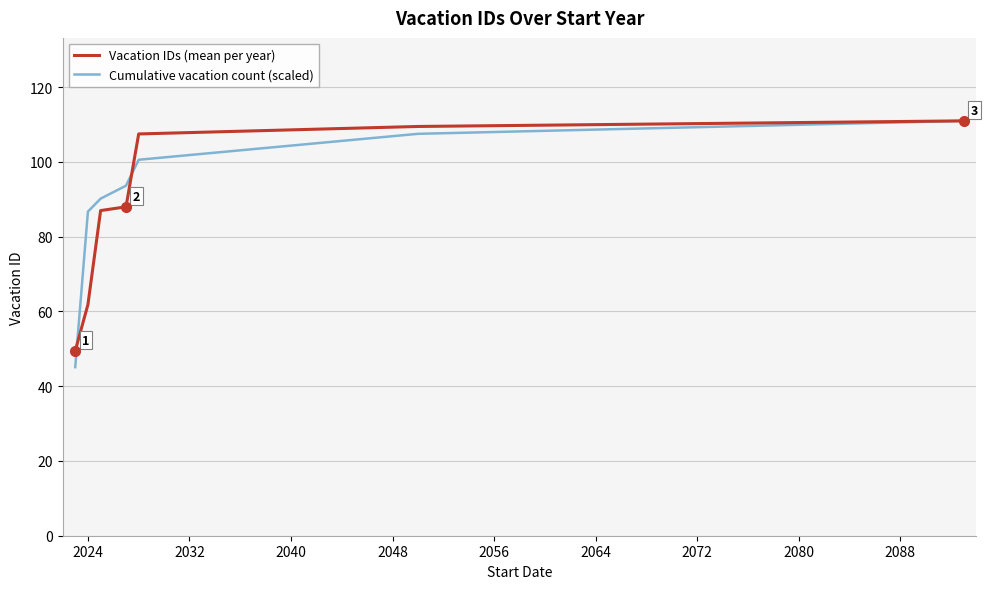

What is the difference between the second highest and minimum values in the Vacation IDs (mean per year) series?

60.0